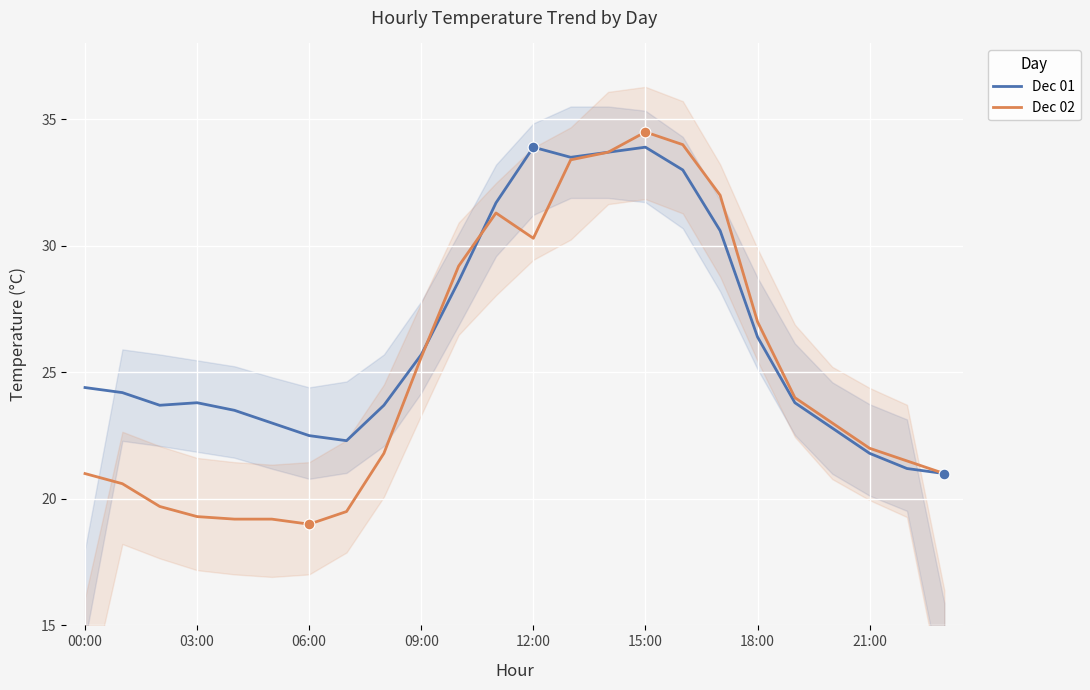

The Dec 02 series shows 34.5 at 15:00. True or false?

True